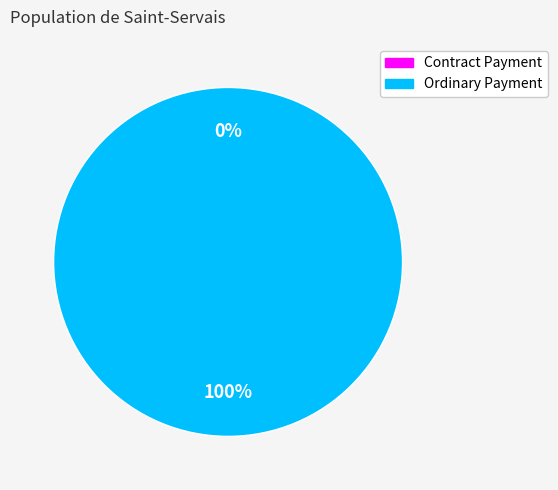

To the nearest percent, what portion does Ordinary Payment represent?

100%